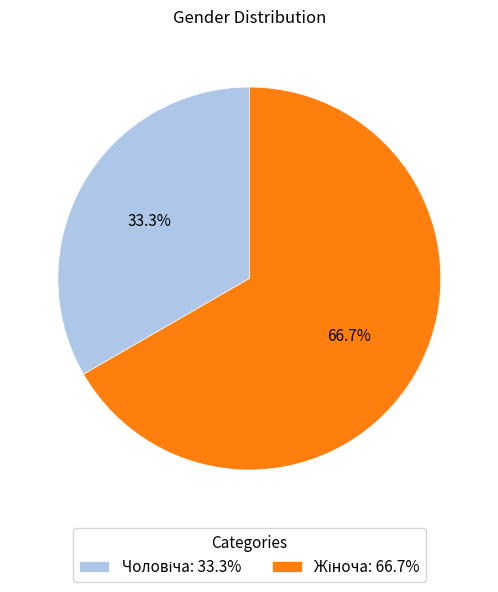

Does any single category account for the majority?

Yes